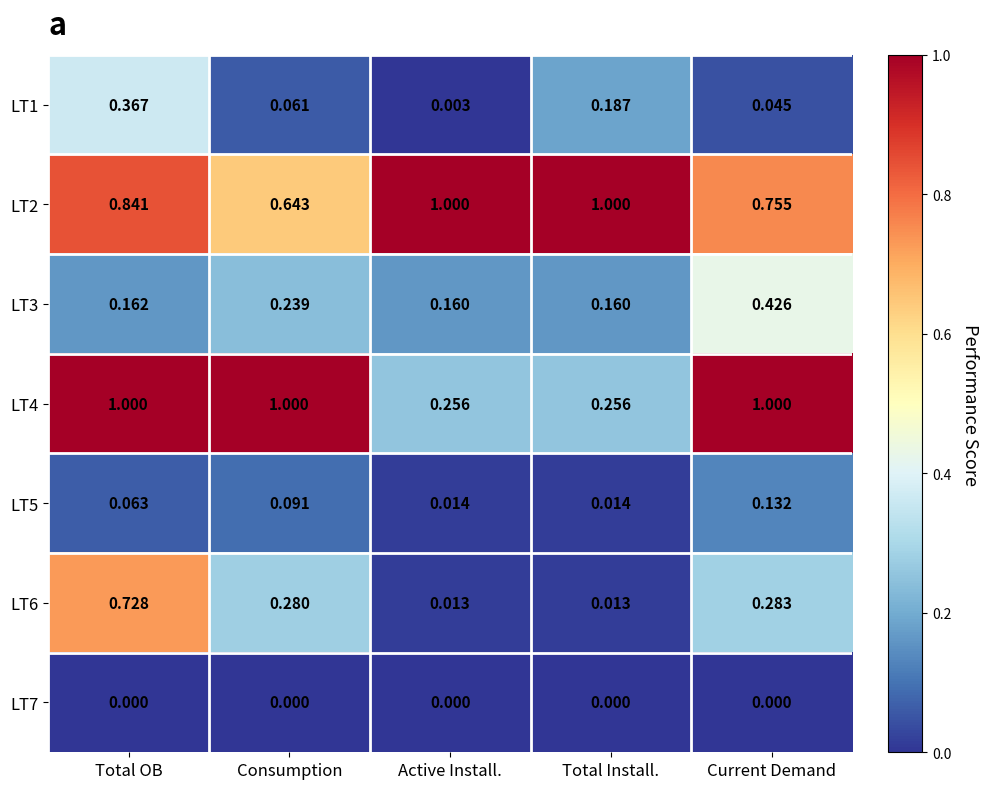

Rank the categories by LT1 value from highest to lowest.

Total OB, Total Install., Consumption, Current Demand, Active Install.